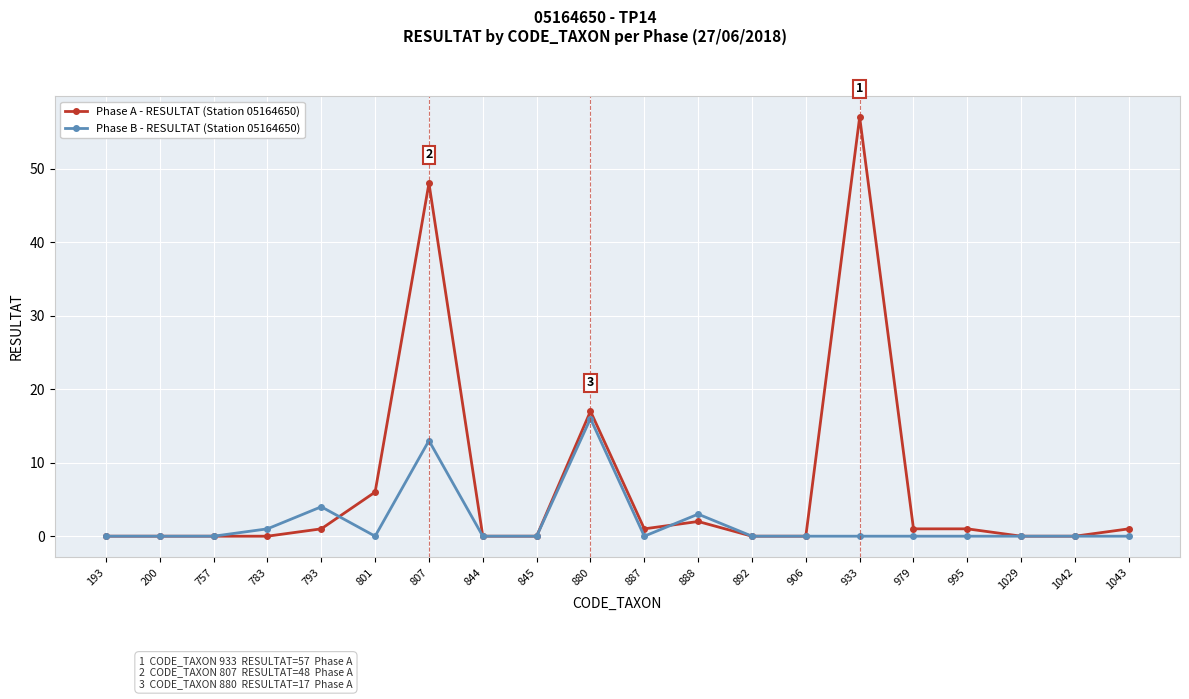

At which label does Phase B - RESULTAT (Station 05164650) reach its peak?

880